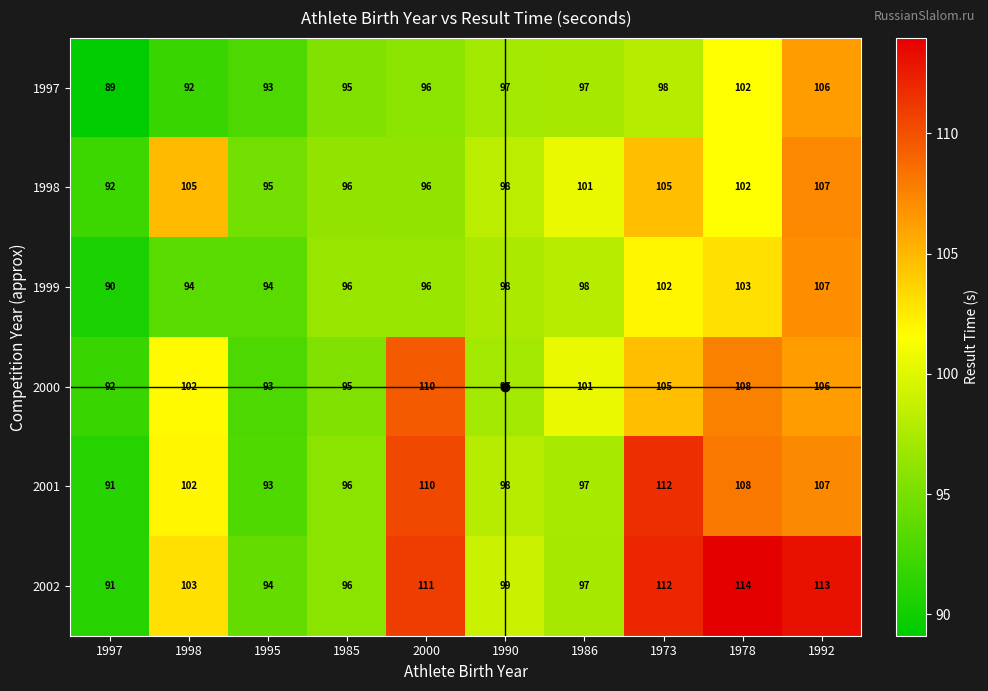

Which series has the largest range (max minus min)?

2002